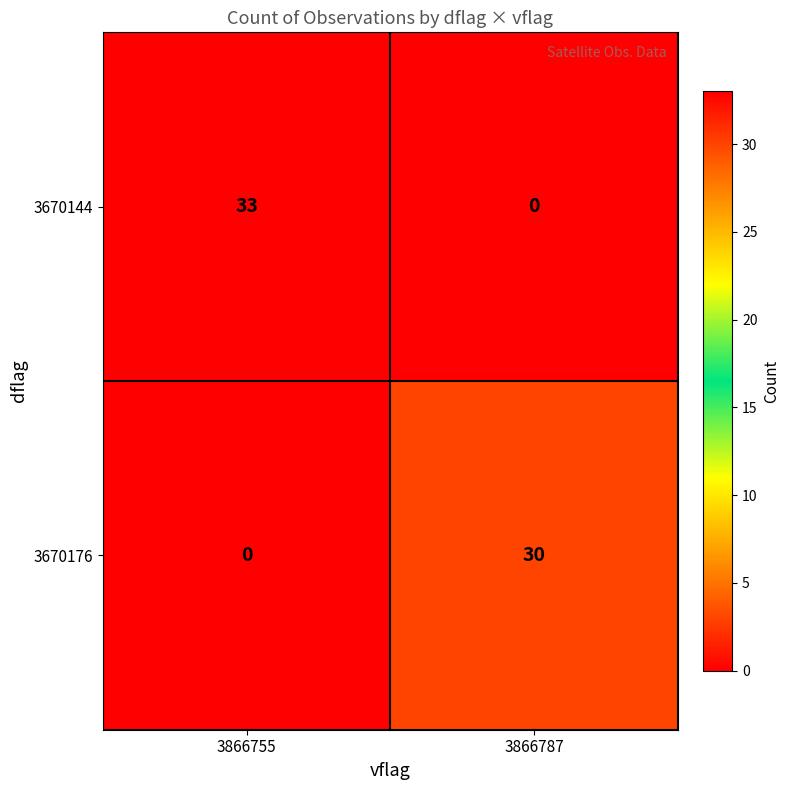

Reading right to left, transcribe all the data shown in this chart.

3670144: 0	33
3670176: 30	0